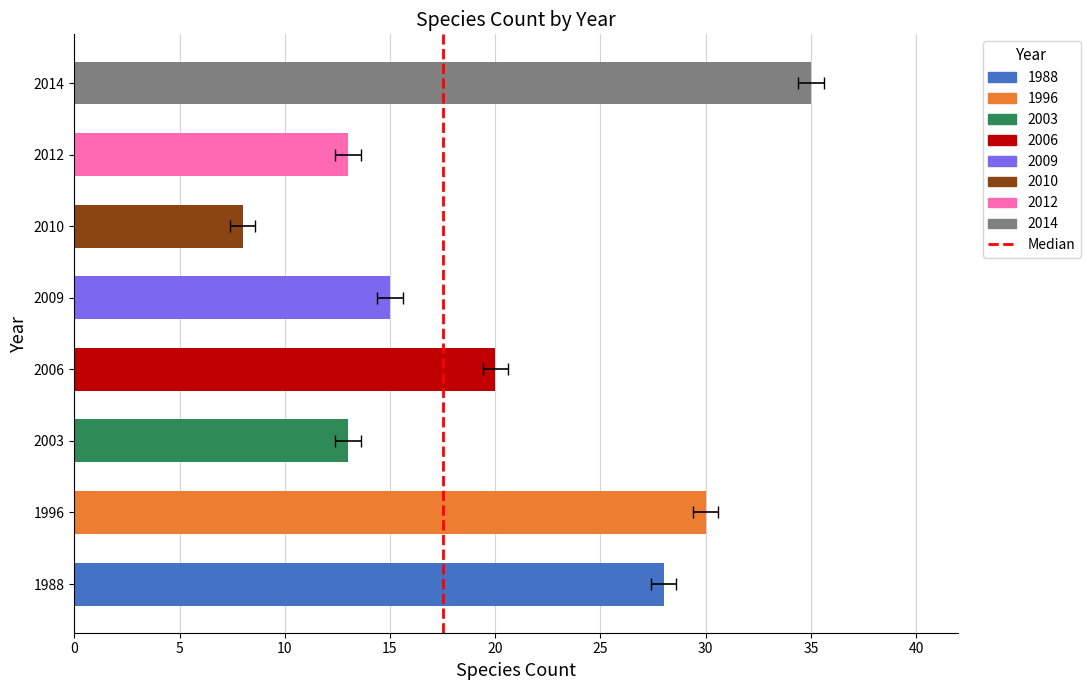

What is the smallest value displayed?

8